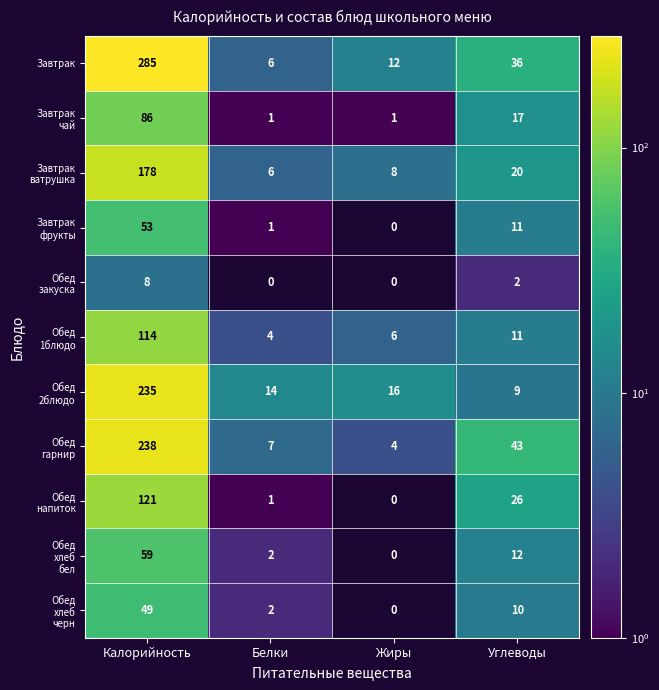

What is the total value across all series at Белки?

44